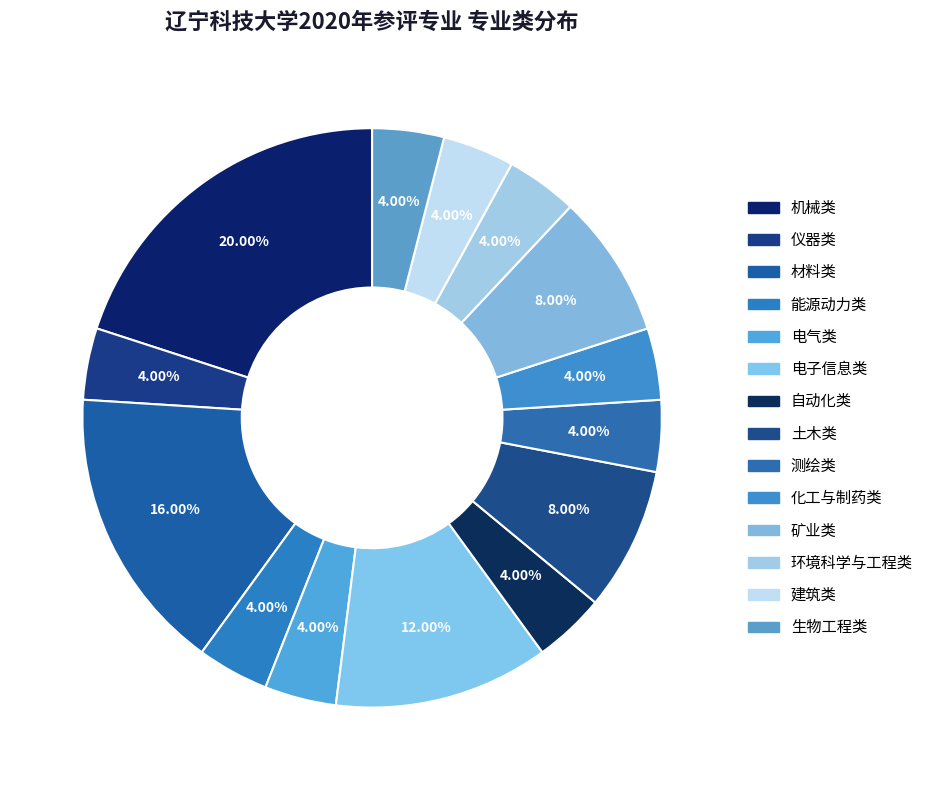

The 环境科学与工程类 slice represents 4% of the pie. True or false?

True